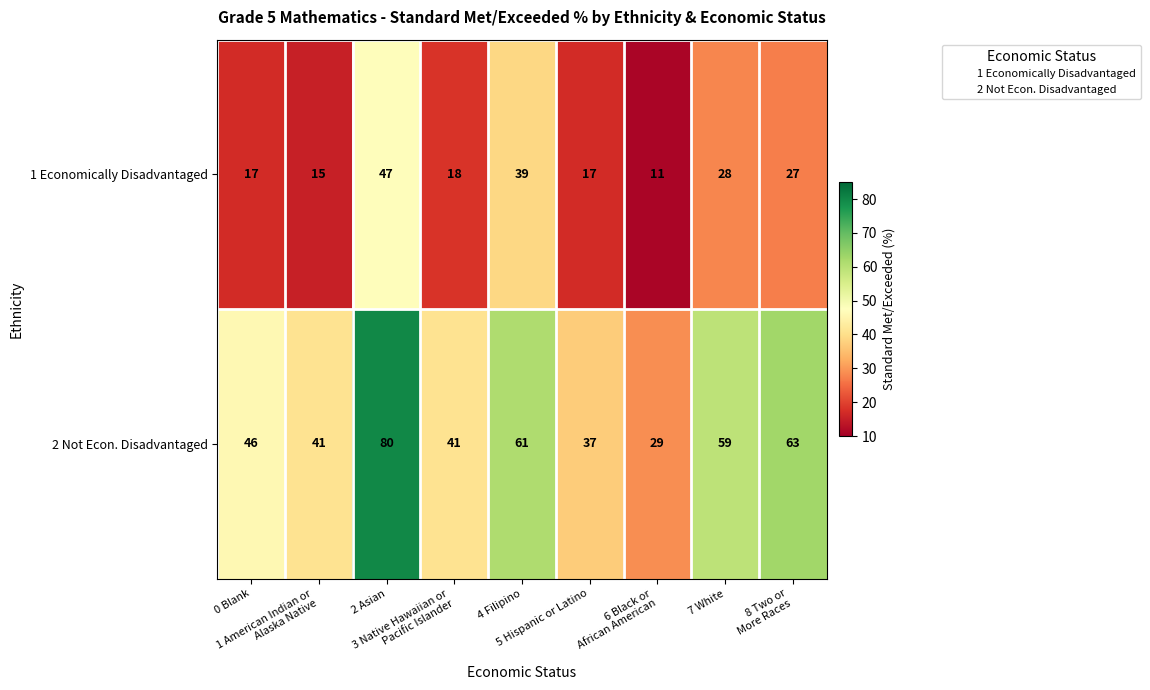

What is the sum of all 1 Economically Disadvantaged values?

219